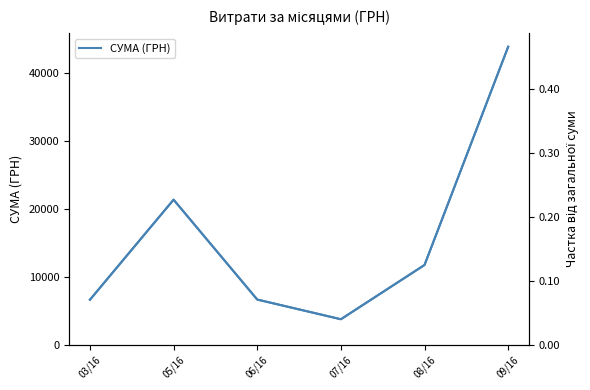

What is the difference between the values at 09/16 and 05/16?

0.2